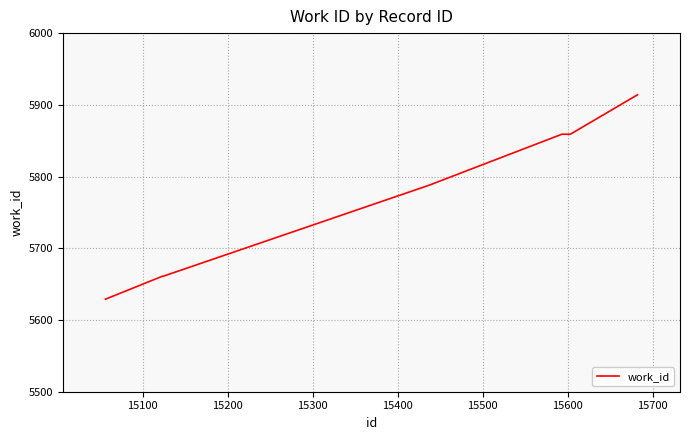

What is the smallest value displayed?

5629